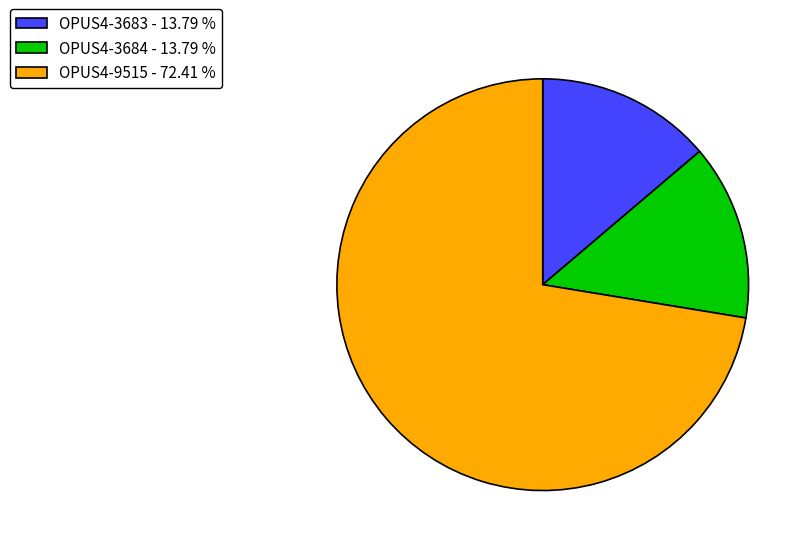

Which slice is the largest?

OPUS4-9515